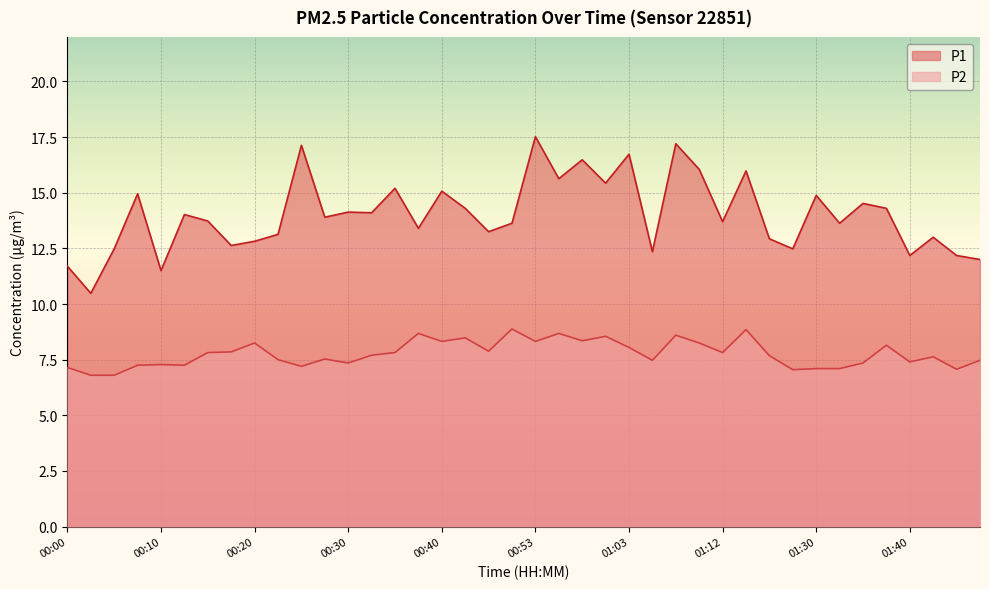

Where is P1 nearest to the value 14?

00:13